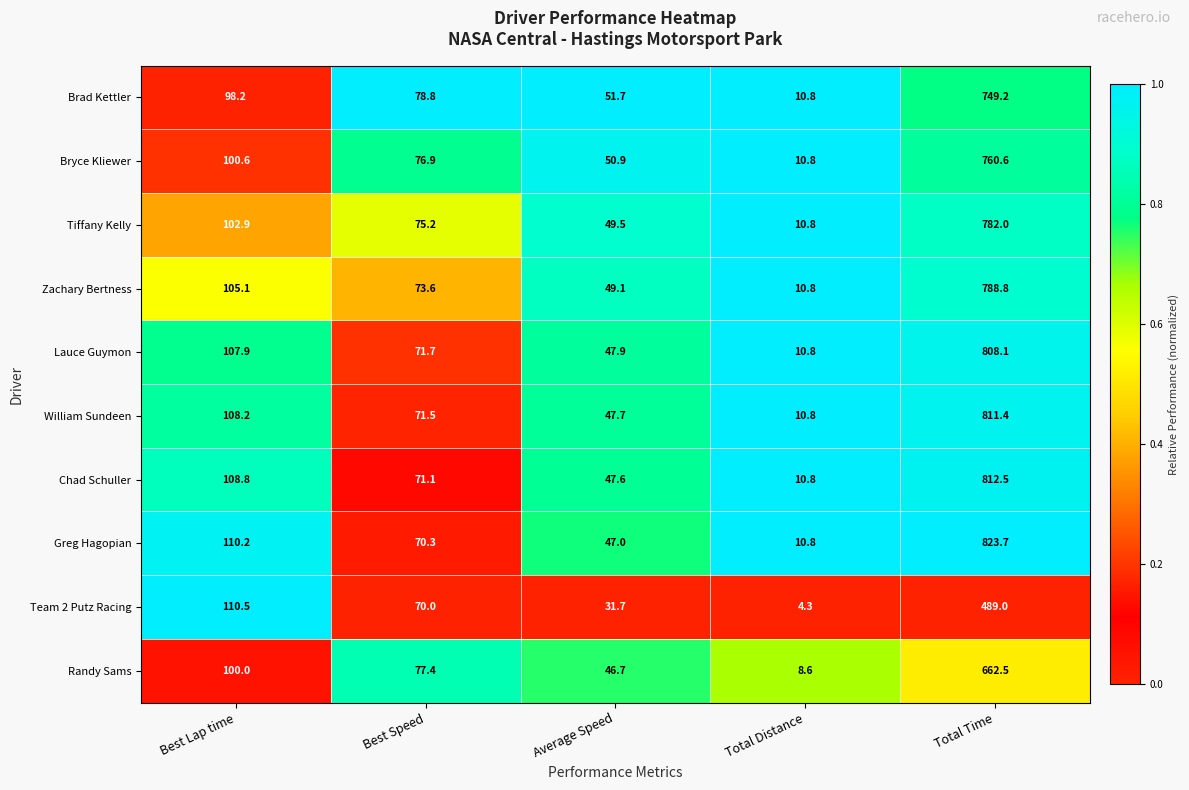

Rank the series by their maximum value, from lowest to highest.

Team 2 Putz Racing, Randy Sams, Brad Kettler, Bryce Kliewer, Tiffany Kelly, Zachary Bertness, Lauce Guymon, William Sundeen, Chad Schuller, Greg Hagopian